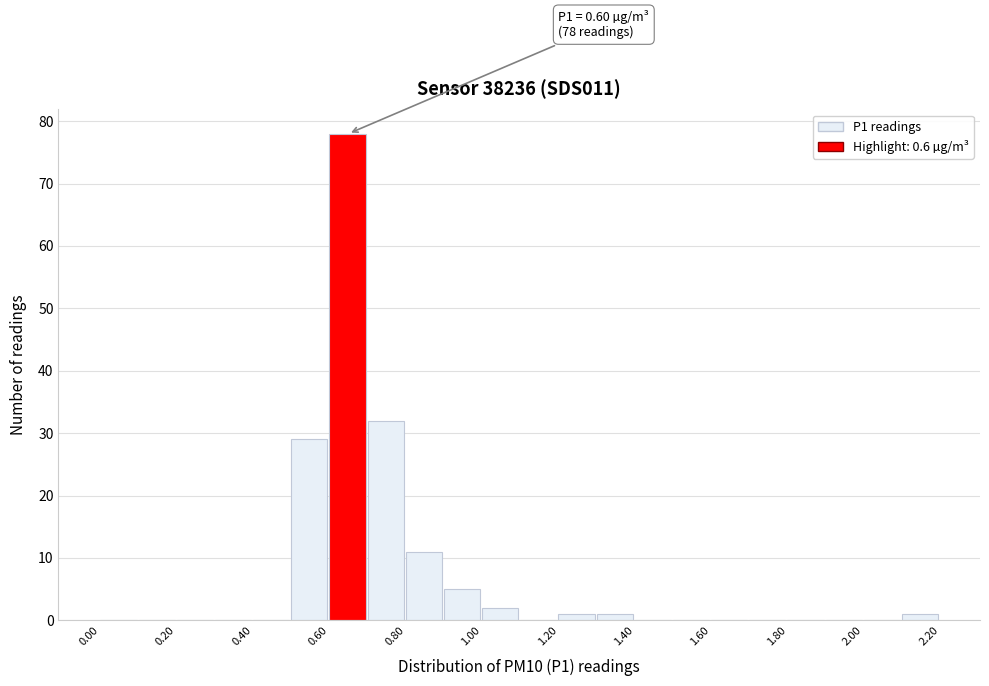

Over which range of the x-axis is the bar tallest?

0.6 to 0.7